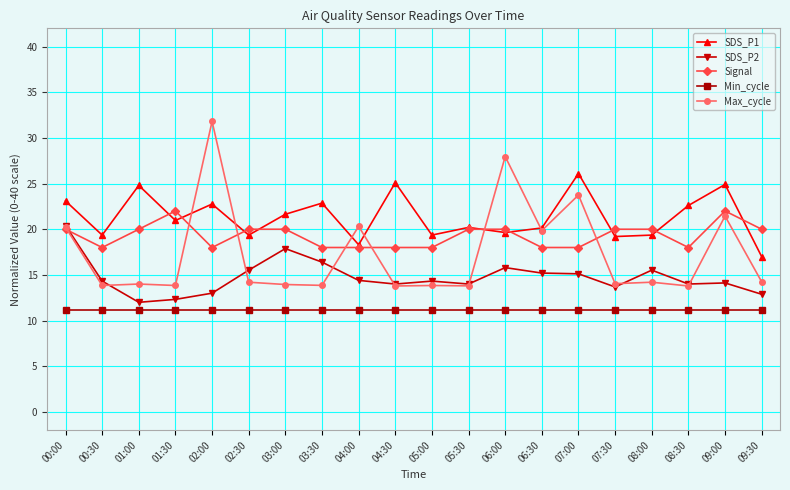

At how many categories does at least one series exceed 13?

20